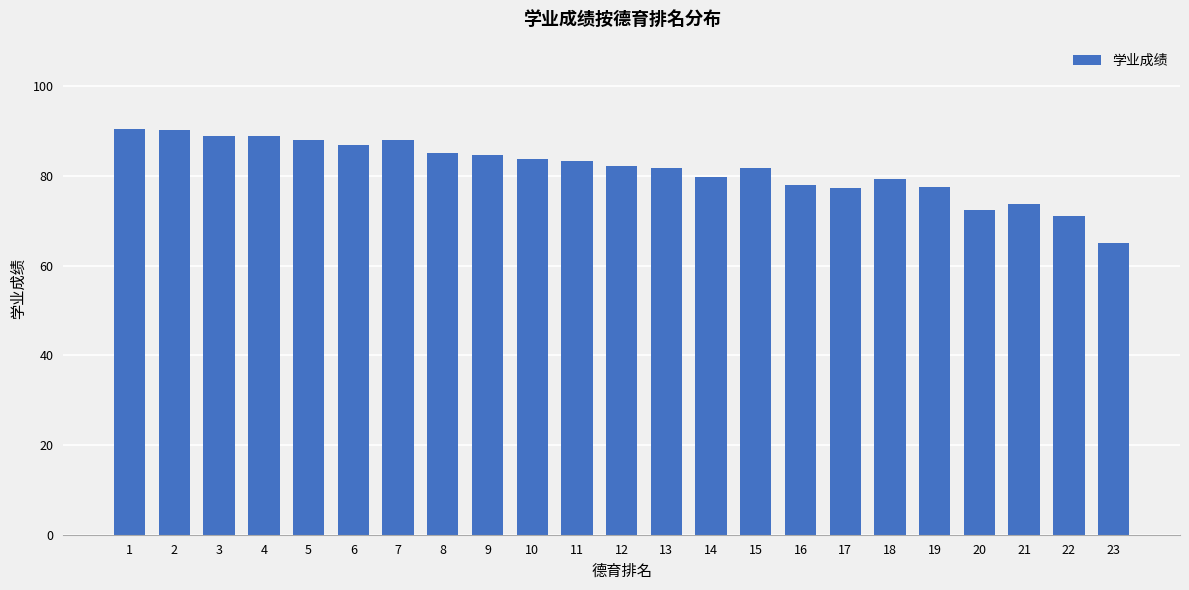

Does the chart contain stacked bars?

No